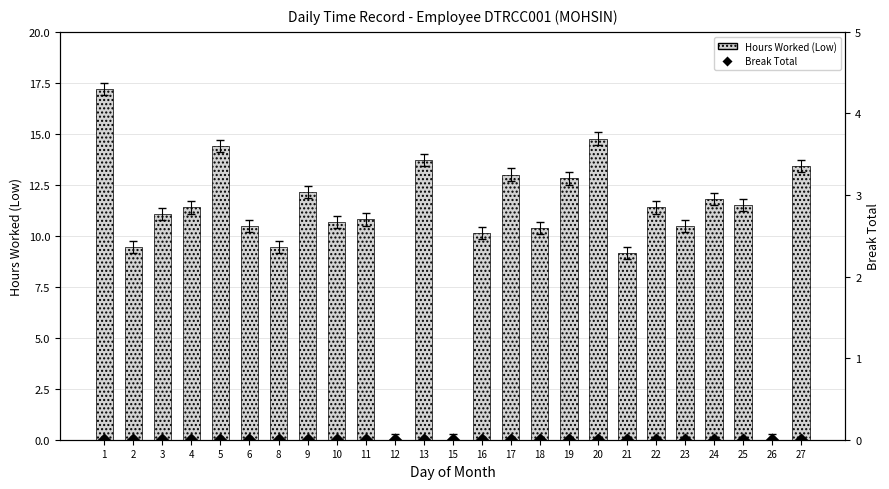

Which series has the largest total across all categories?

Hours Worked (Low)